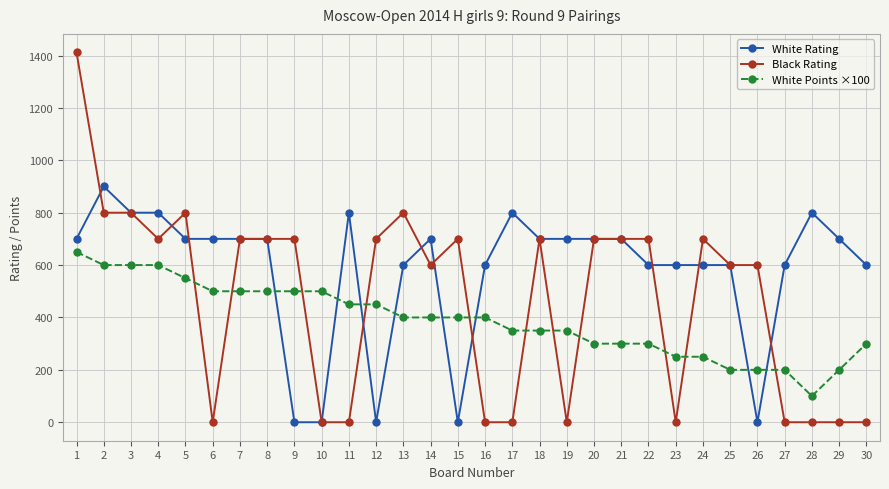

How many lines are shown in the chart?

3